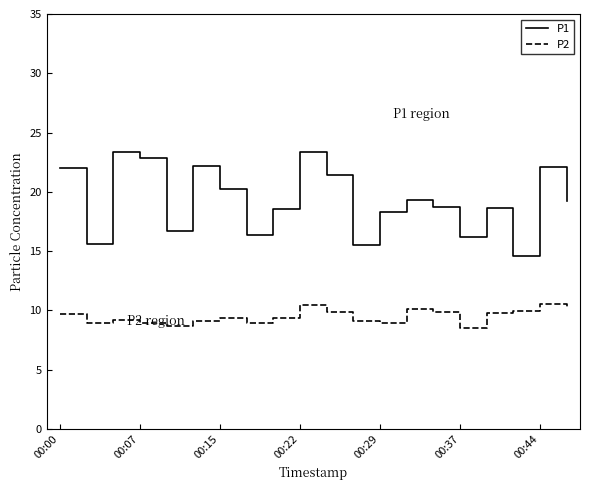

What is the minimum value for P2?

8.5